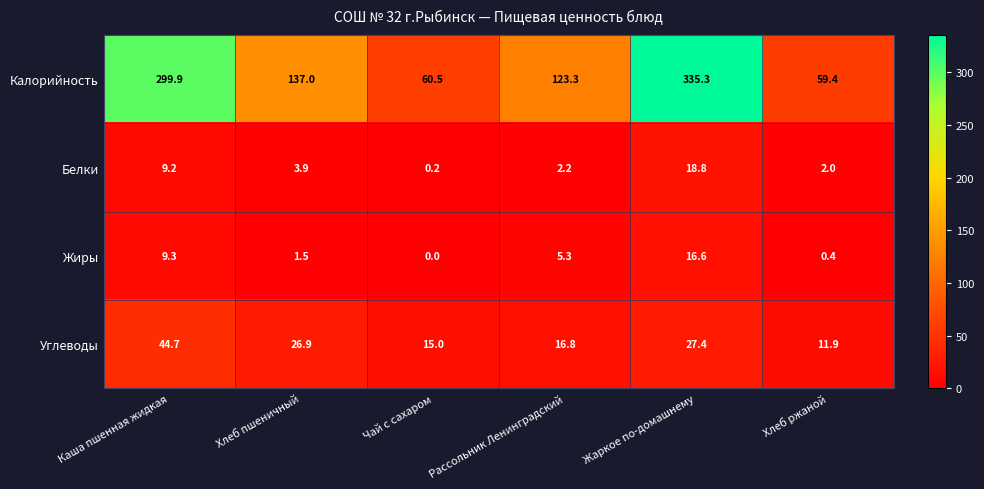

Reading right to left, list all the values displayed in this chart.

Калорийность: Хлеб ржаной=59.4	Жаркое по-домашнему=335.3	Рассольник Ленинградский=123.3	Чай с сахаром=60.5	Хлеб пшеничный=137.0	Каша пшенная жидкая=299.9
Белки: Хлеб ржаной=2.0	Жаркое по-домашнему=18.8	Рассольник Ленинградский=2.2	Чай с сахаром=0.2	Хлеб пшеничный=3.9	Каша пшенная жидкая=9.2
Жиры: Хлеб ржаной=0.4	Жаркое по-домашнему=16.6	Рассольник Ленинградский=5.3	Чай с сахаром=0.0	Хлеб пшеничный=1.5	Каша пшенная жидкая=9.3
Углеводы: Хлеб ржаной=11.9	Жаркое по-домашнему=27.4	Рассольник Ленинградский=16.8	Чай с сахаром=15.0	Хлеб пшеничный=26.9	Каша пшенная жидкая=44.7